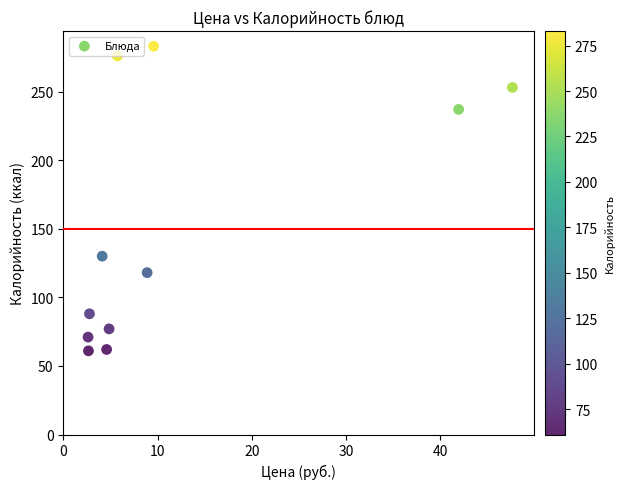

What Y value in the scatter plot is closest to 172?

130